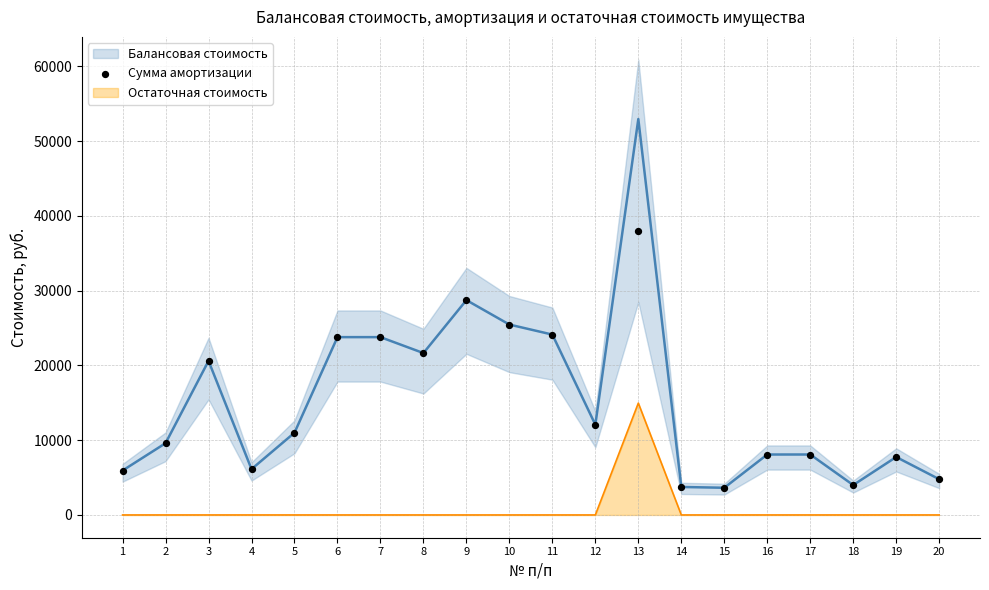

Approximately how many times larger is the value at 16 compared to 10?

0.3